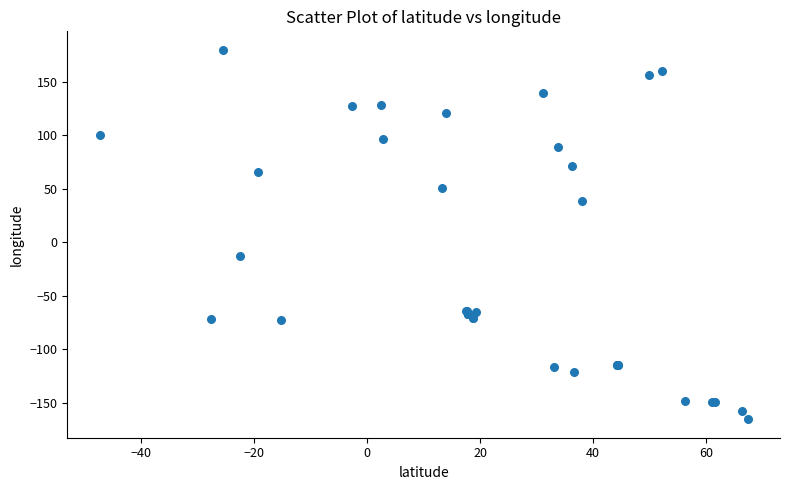

What Y value in the scatter plot is closest to 7?

-12.8